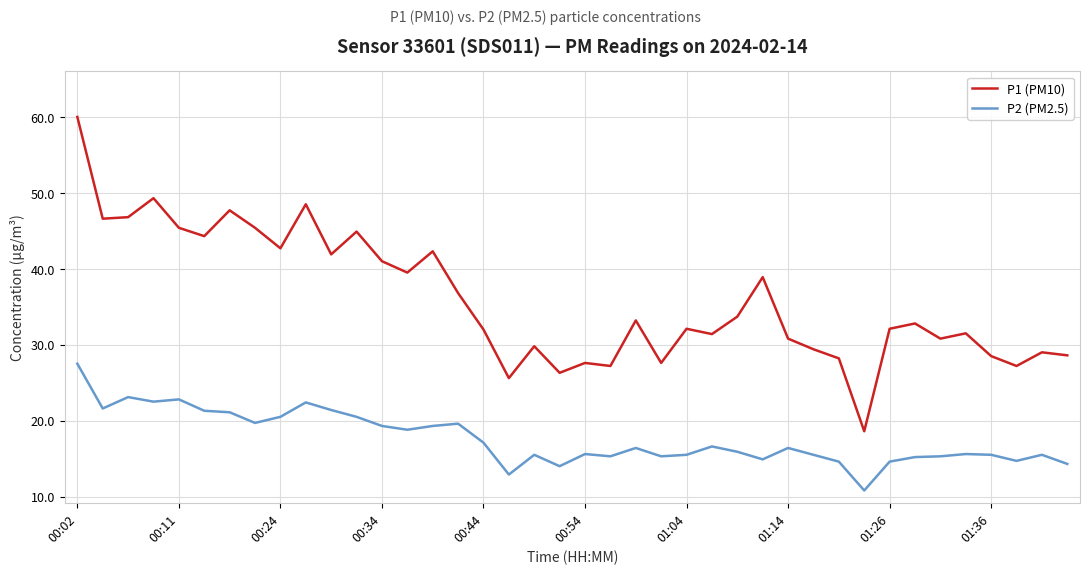

What is the greatest value displayed?

60.0